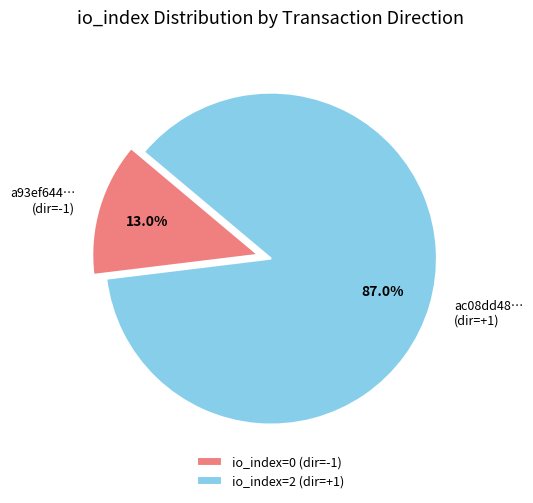

Count the number of slices in the pie.

2